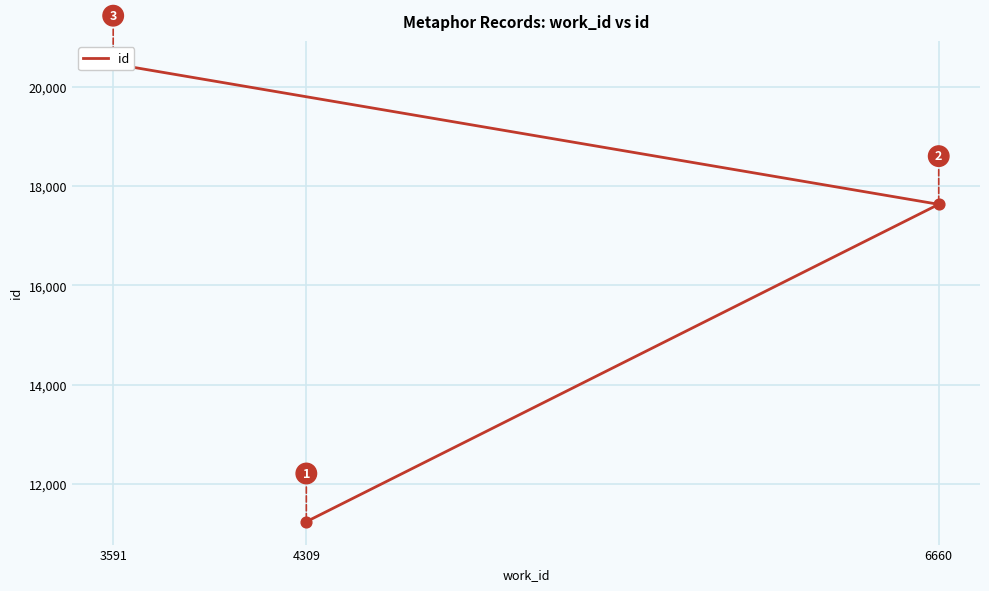

What is the change in value from 6660 to 3591?

+2828